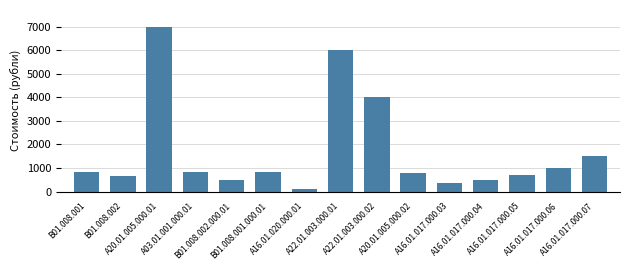

Which label corresponds to the smallest value in the chart?

A16.01.020.000.01